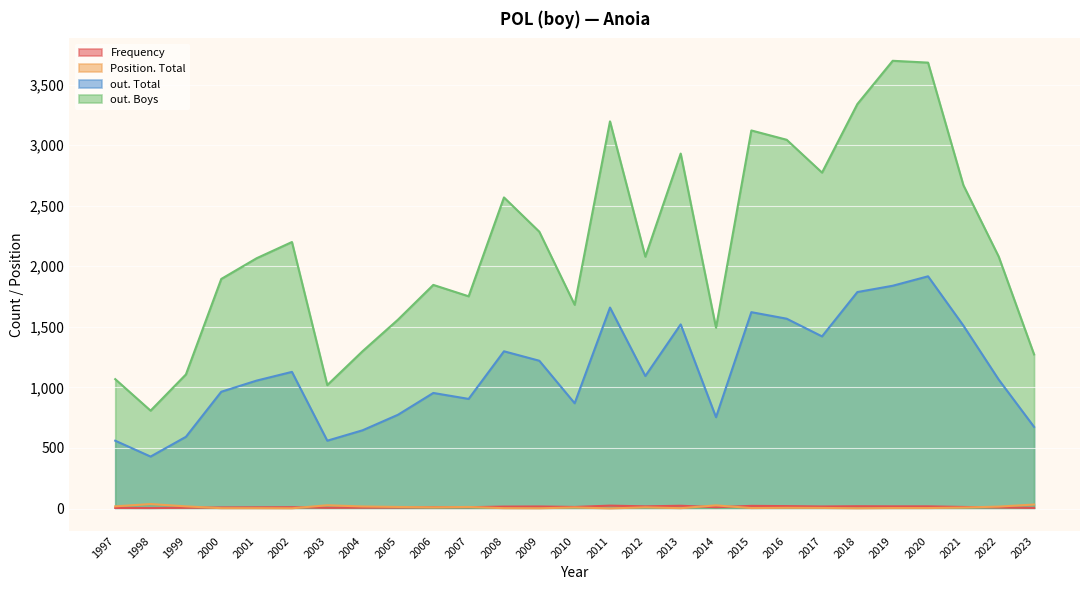

At which category does the chart reach its peak across all series?

2019